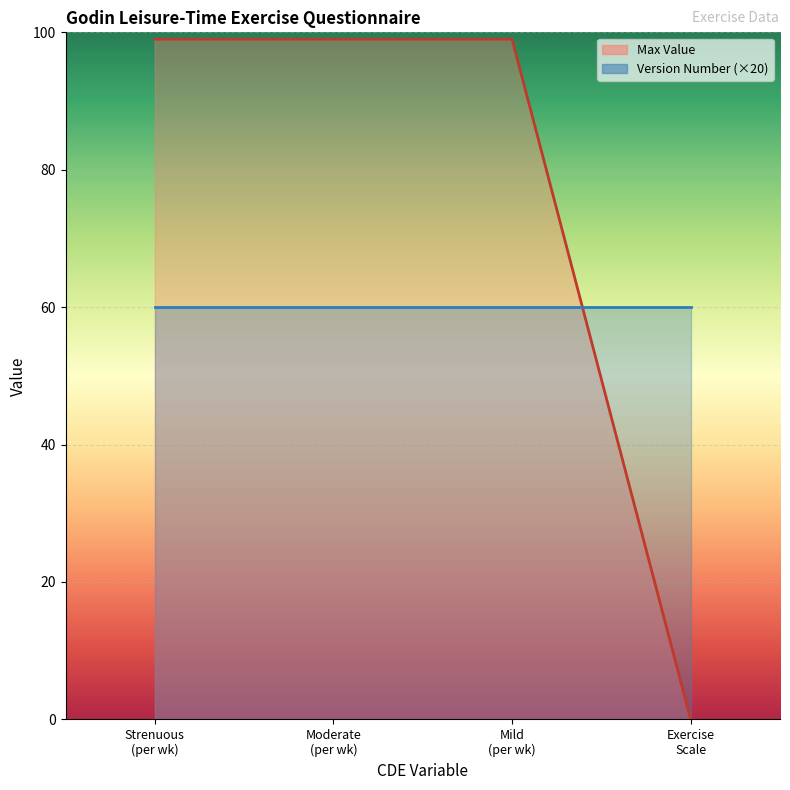

Rank the categories by value from lowest to highest.

Exercise Scale, Strenuous (per wk), Moderate (per wk), Mild (per wk)